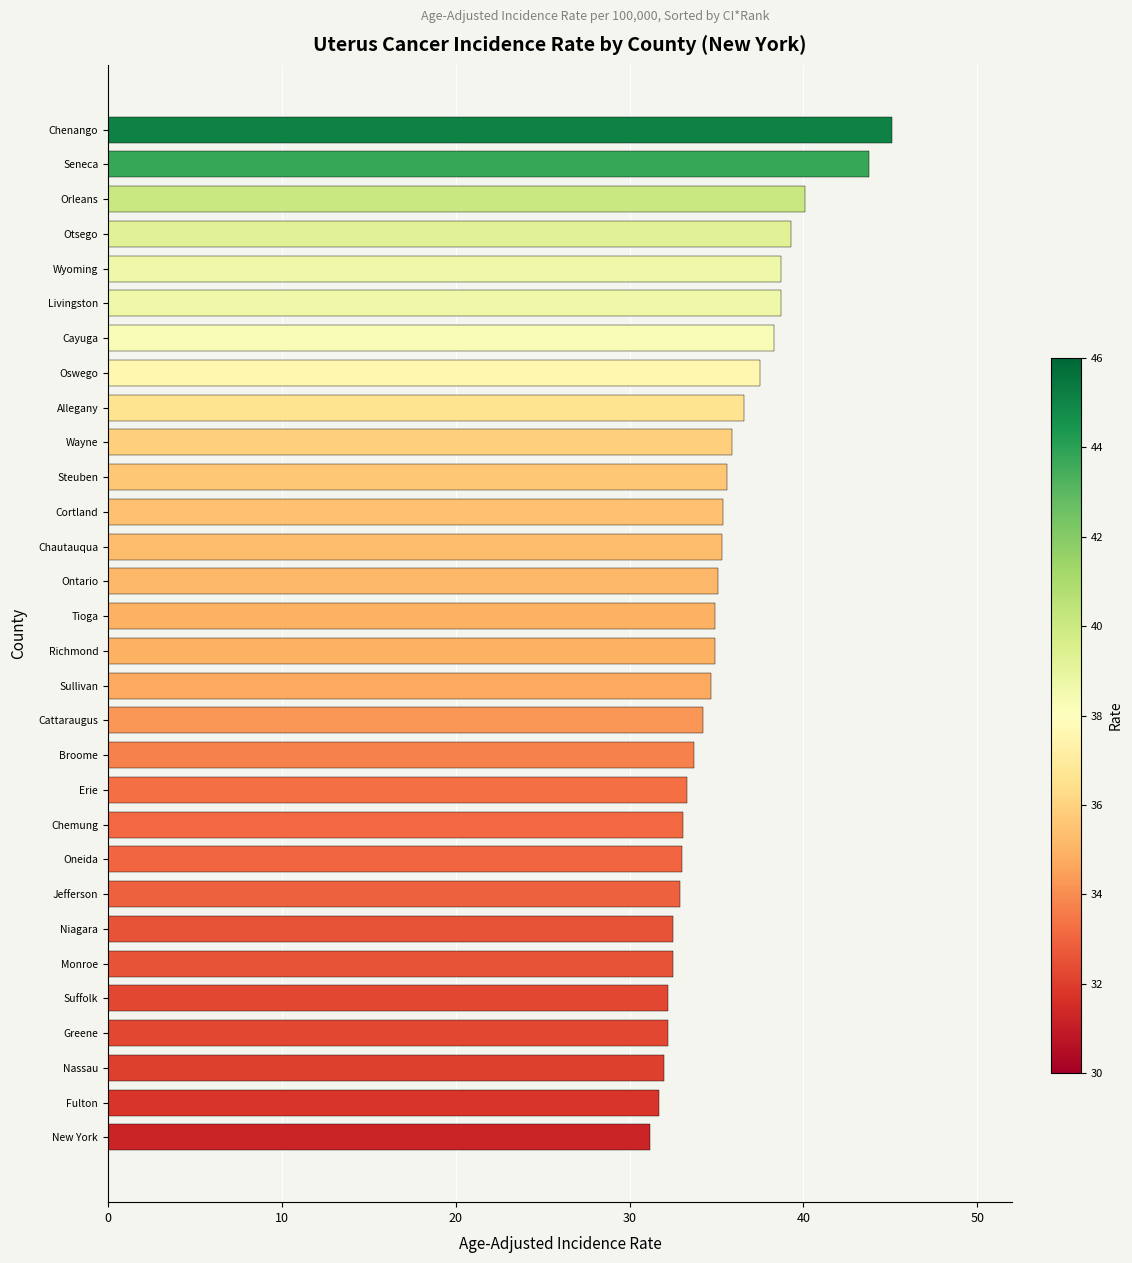

Which category has the highest value across all series?

Chenango